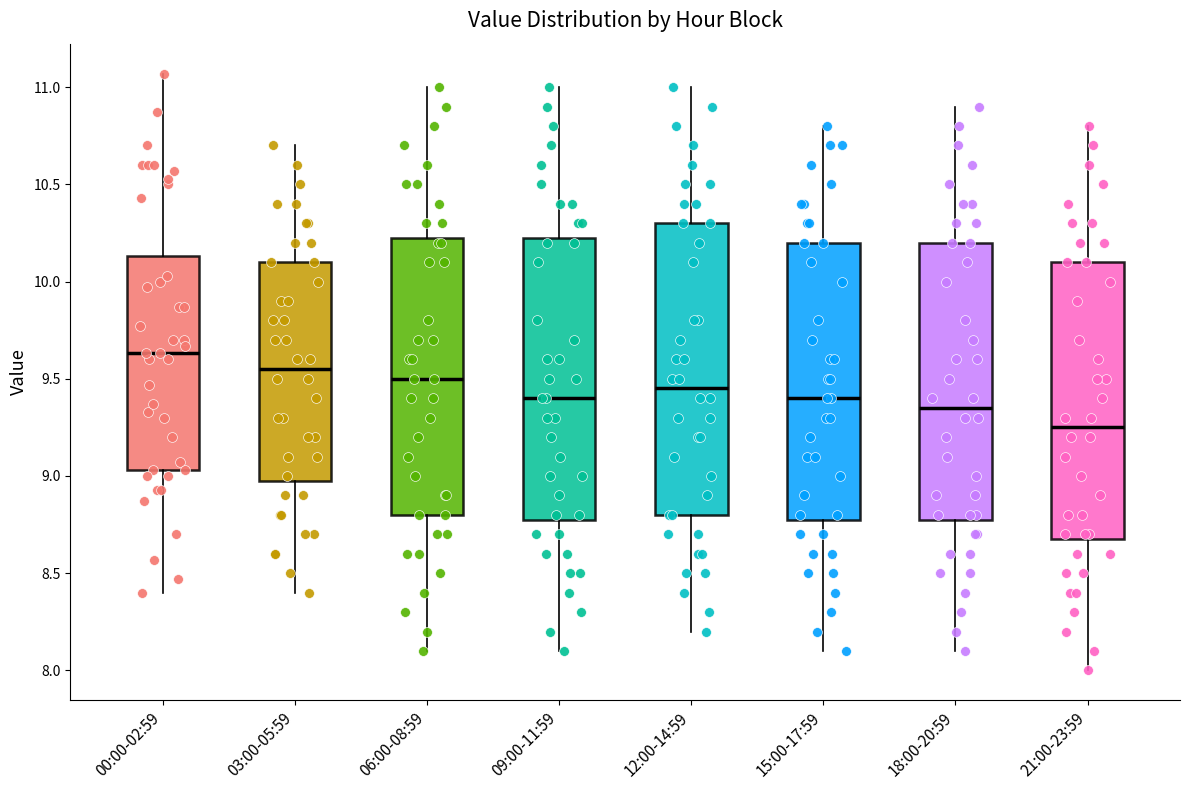

Which box's median line is the lowest?

21:00-23:59